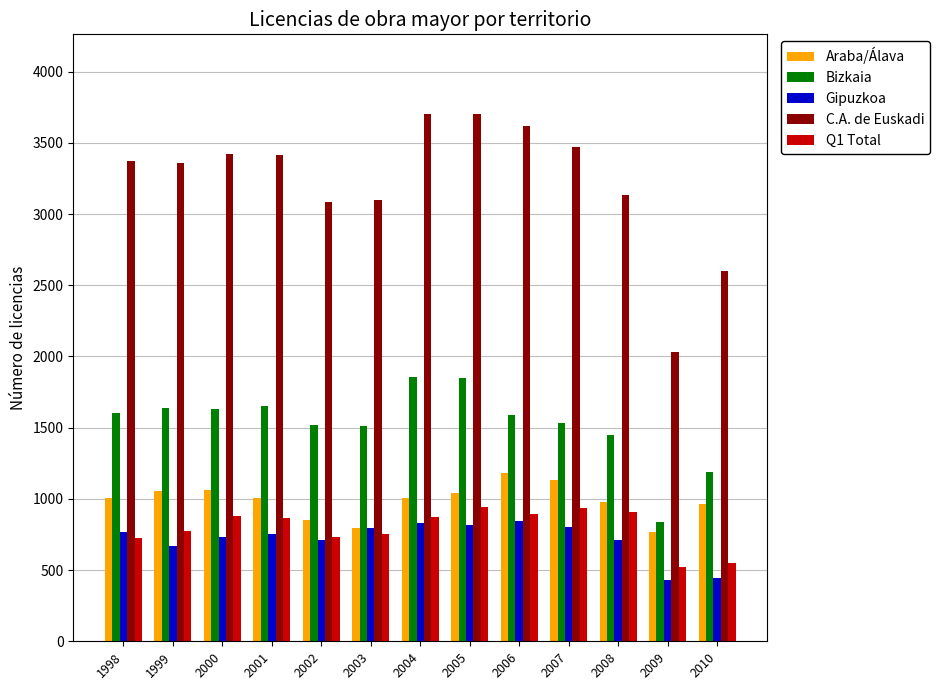

What is the average value of the Araba/Álava series?

989